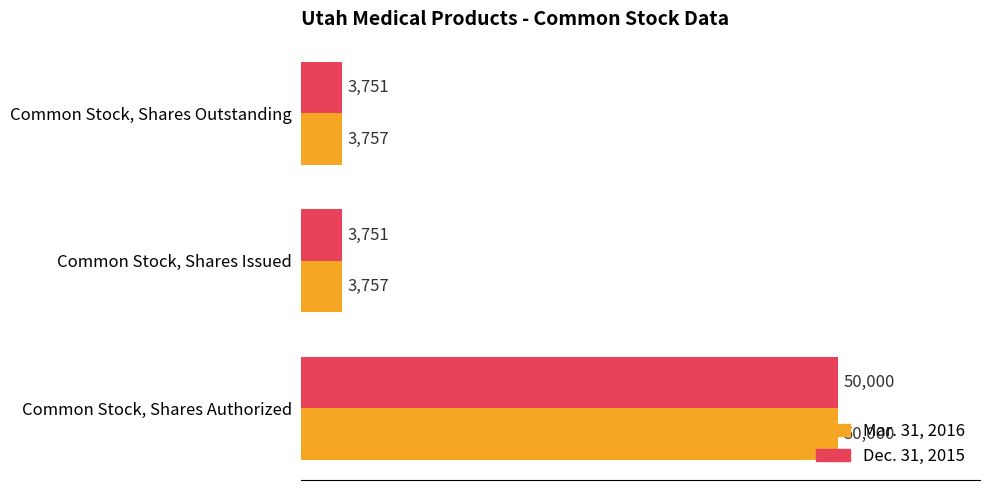

Which series has the largest range (max minus min)?

Dec. 31, 2015